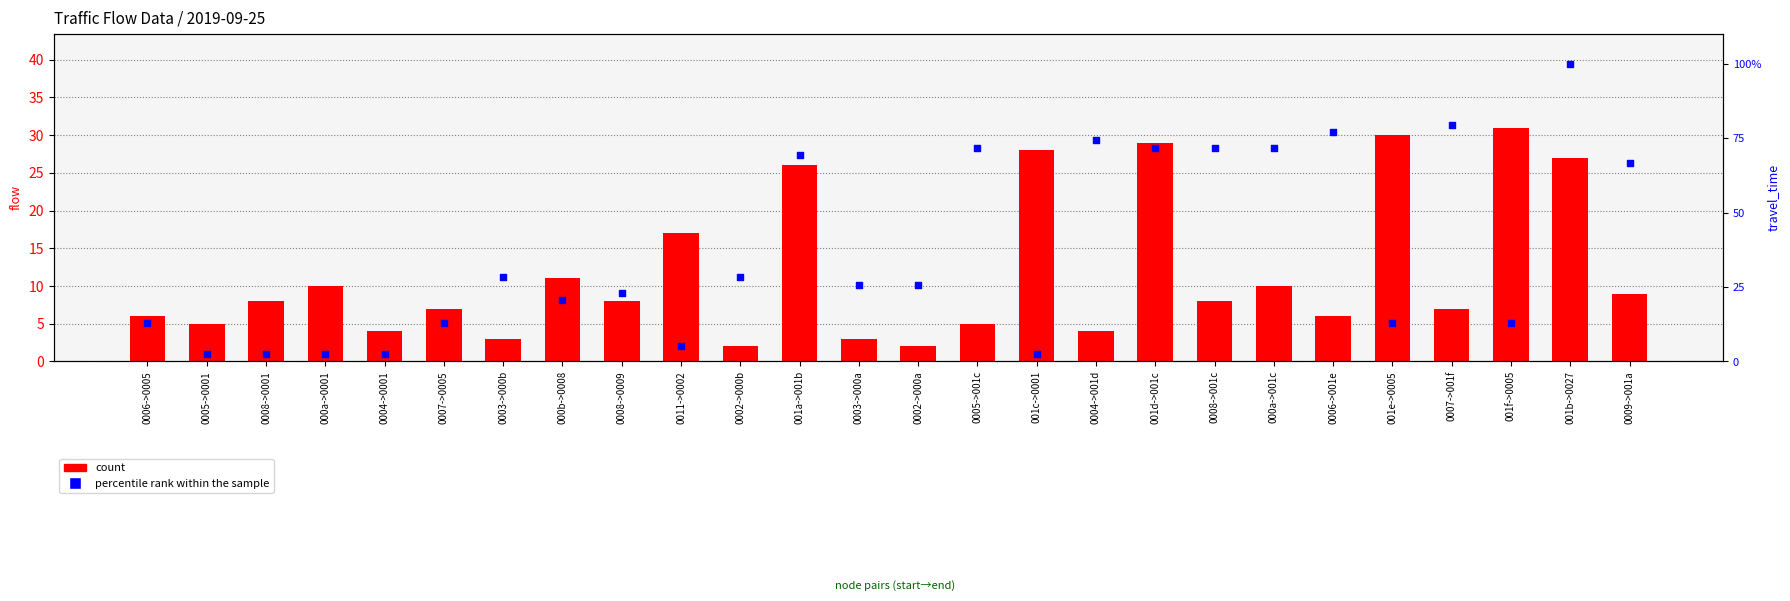

Which series reaches the maximum Y coordinate?

percentile rank within the sample